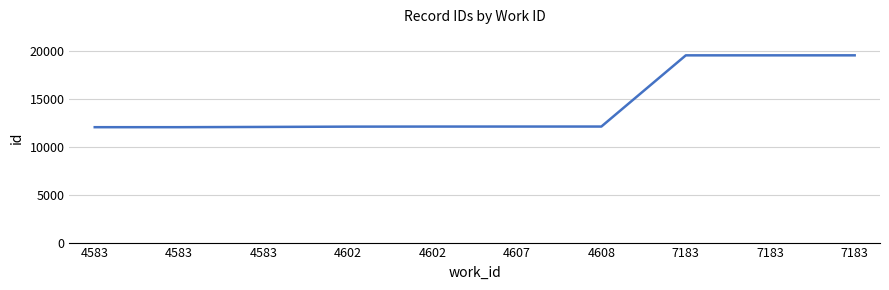

Reading left to right, what are all the values shown in this chart?

12061	12062	12088	12119	12127	12128	12129	19571	19572	19573